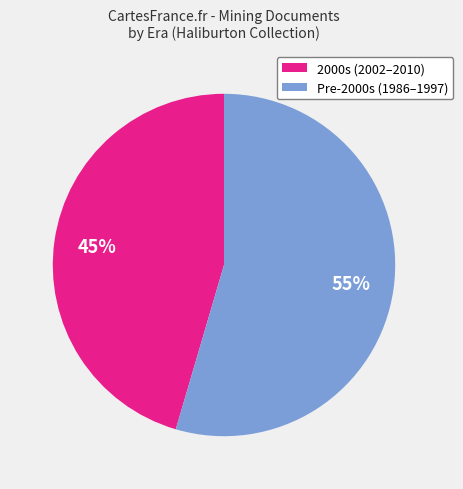

To the nearest percent, what is the average slice percentage?

50%